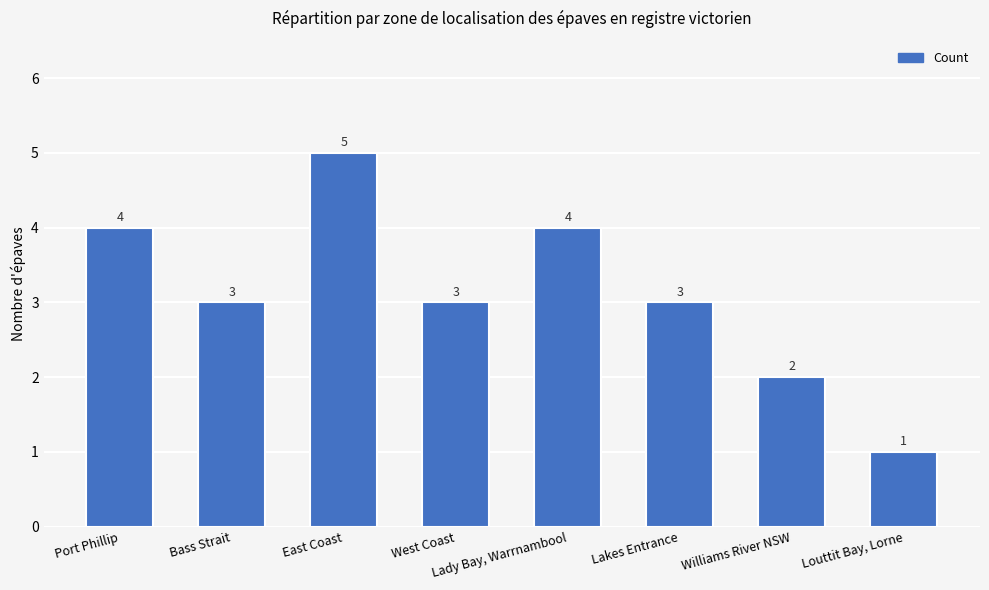

Reading left to right, transcribe all the data shown in this chart.

4	3	5	3	4	3	2	1